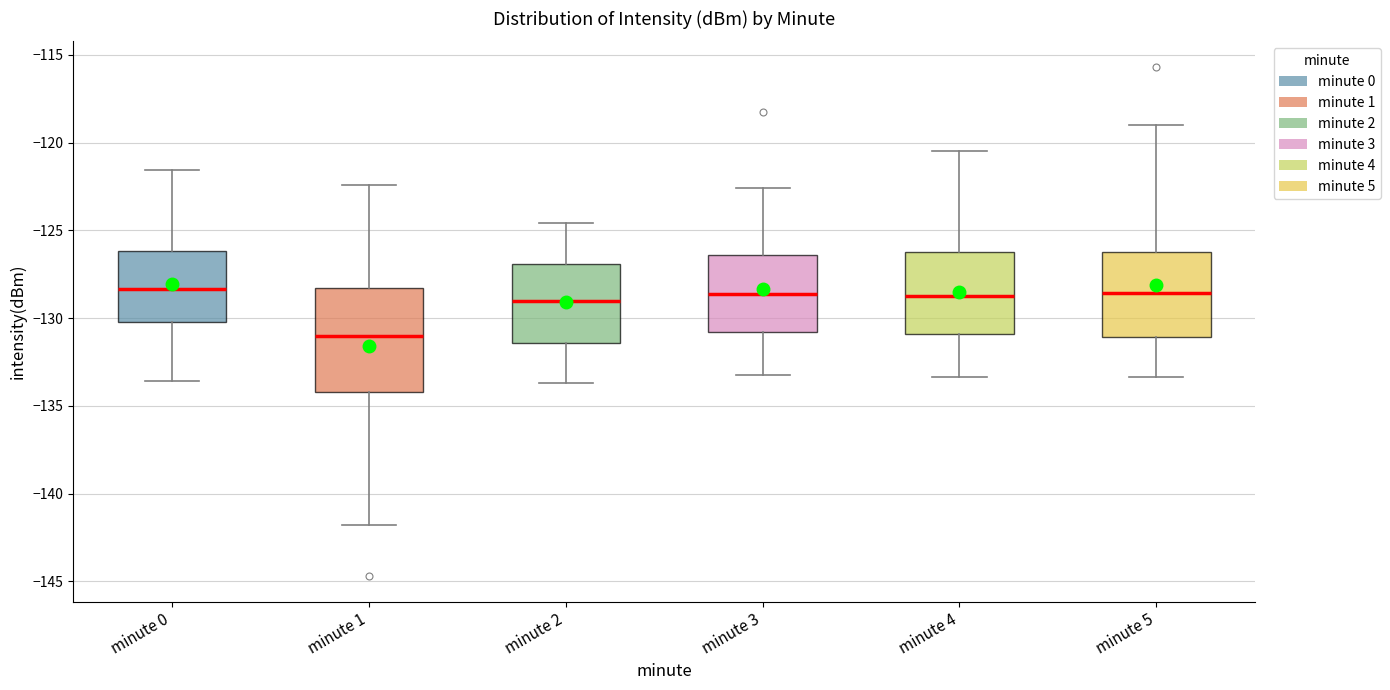

Reading left to right, transcribe this box plot: for each box, give where its median line is, the range the box spans, and where its two whiskers end, as read against the y-axis. The values are not printed on the chart, so give them approximately, as read against the axis.

minute 0: median -128.5, box -130.0 to -126.0, whiskers -133.5 to -121.5
minute 1: median -131.0, box -134.0 to -128.5, whiskers -142.0 to -122.5
minute 2: median -129.0, box -131.5 to -127.0, whiskers -133.5 to -124.5
minute 3: median -128.5, box -131.0 to -126.5, whiskers -133.0 to -122.5
minute 4: median -128.5, box -131.0 to -126.0, whiskers -133.5 to -120.5
minute 5: median -128.5, box -131.0 to -126.0, whiskers -133.5 to -119.0